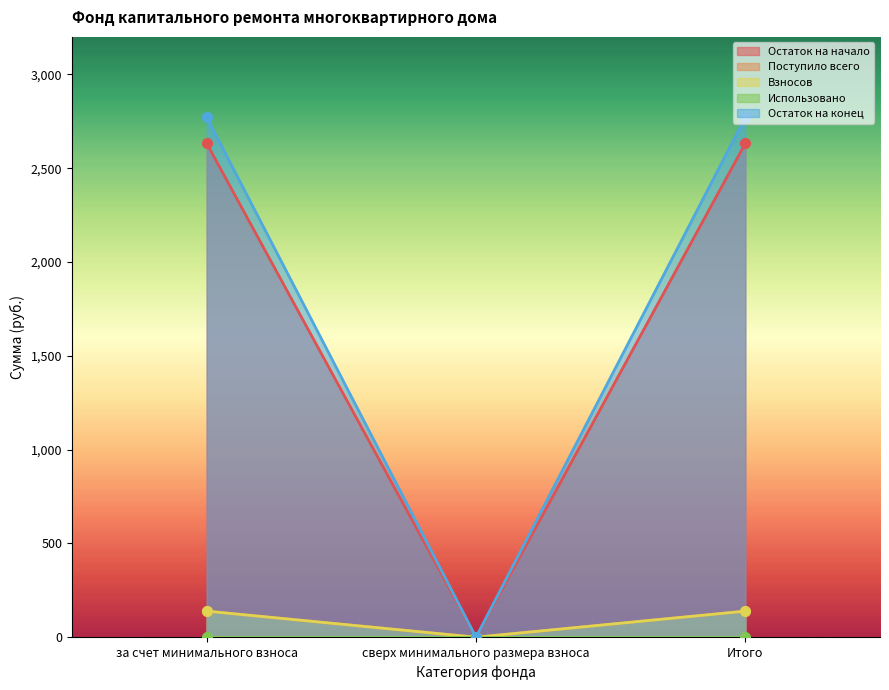

Does the chart display data point markers on the line(s)?

Yes